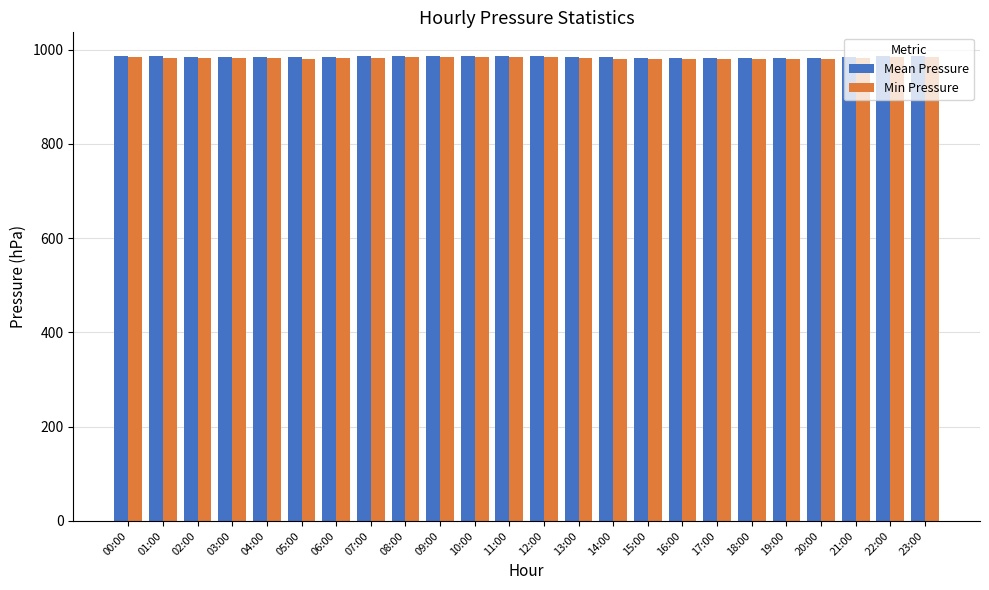

What is the sum of all Min Pressure values?

23578.0